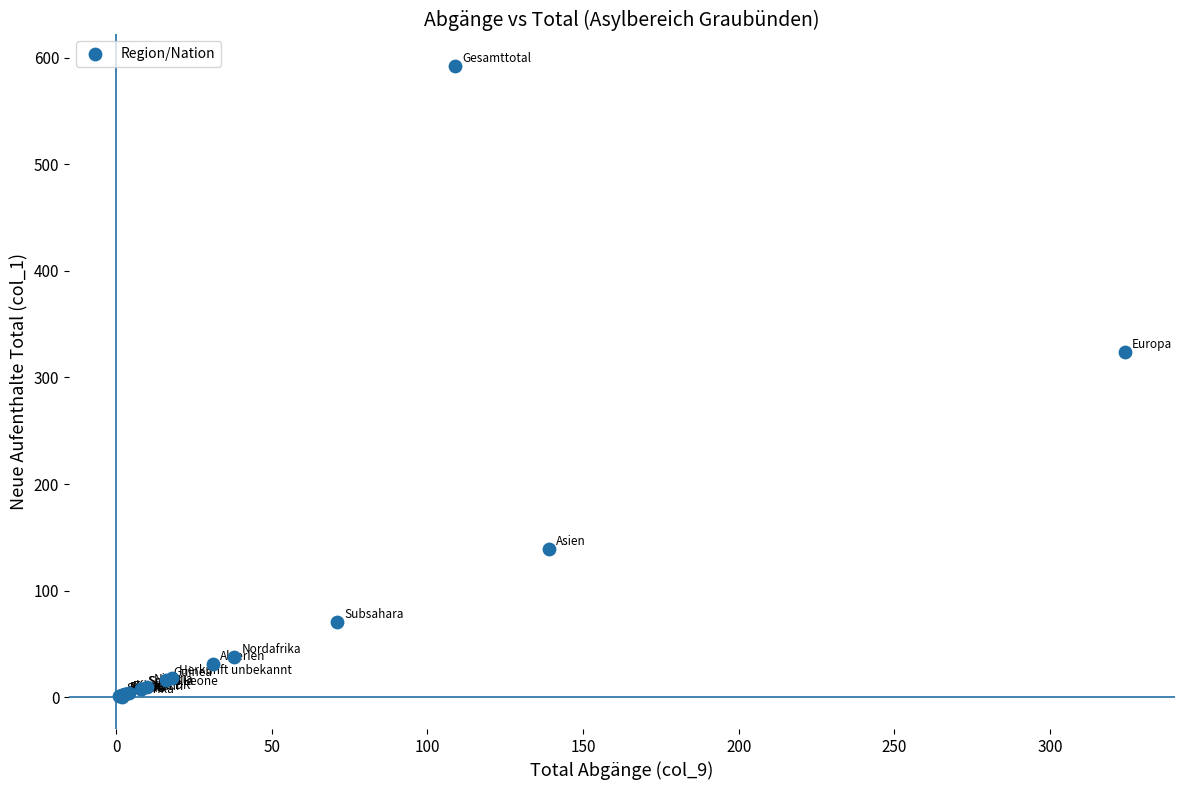

What Y value in the scatter plot is closest to 296?

324